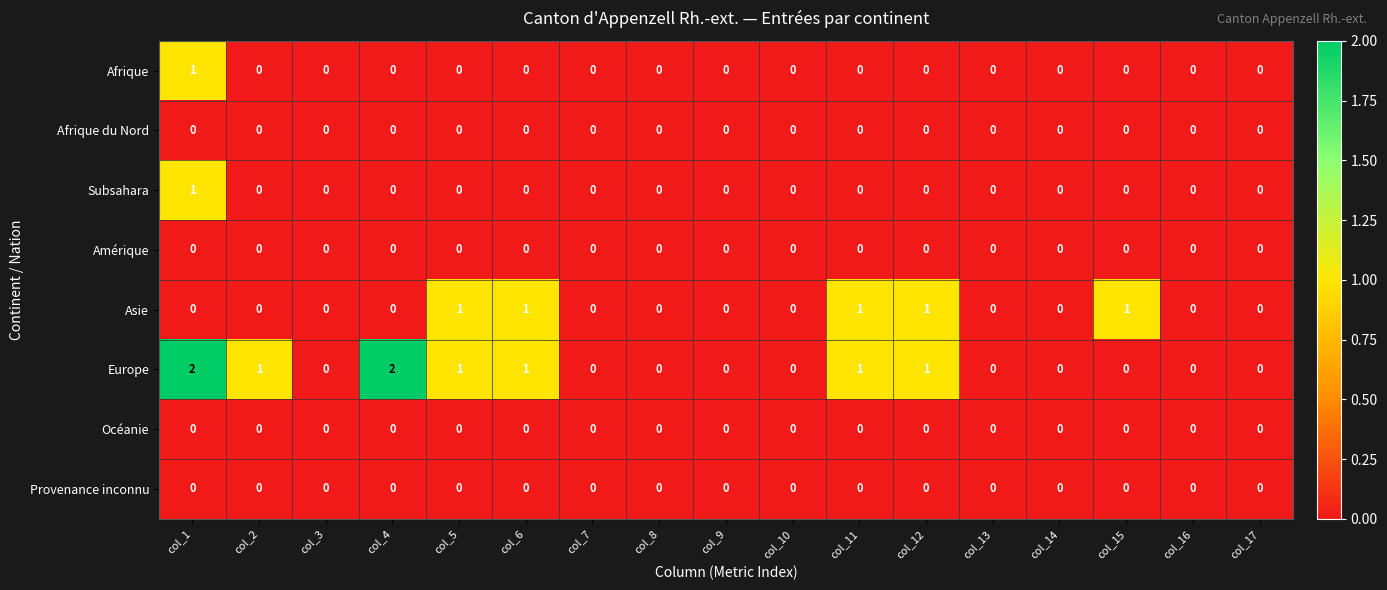

True or false: Subsahara has a value of 1 at col_6.

False